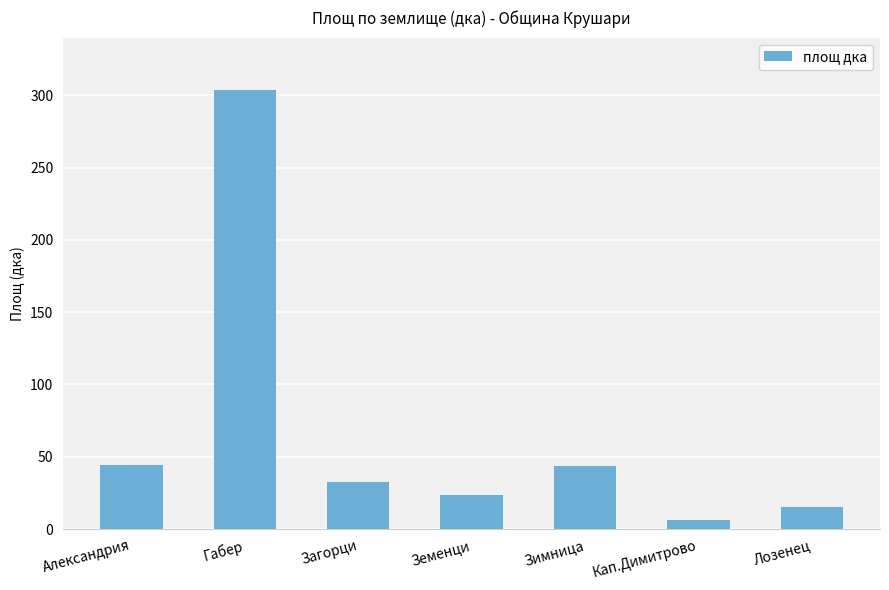

The chart shows a value of 43.9 at Зимница. True or false?

True